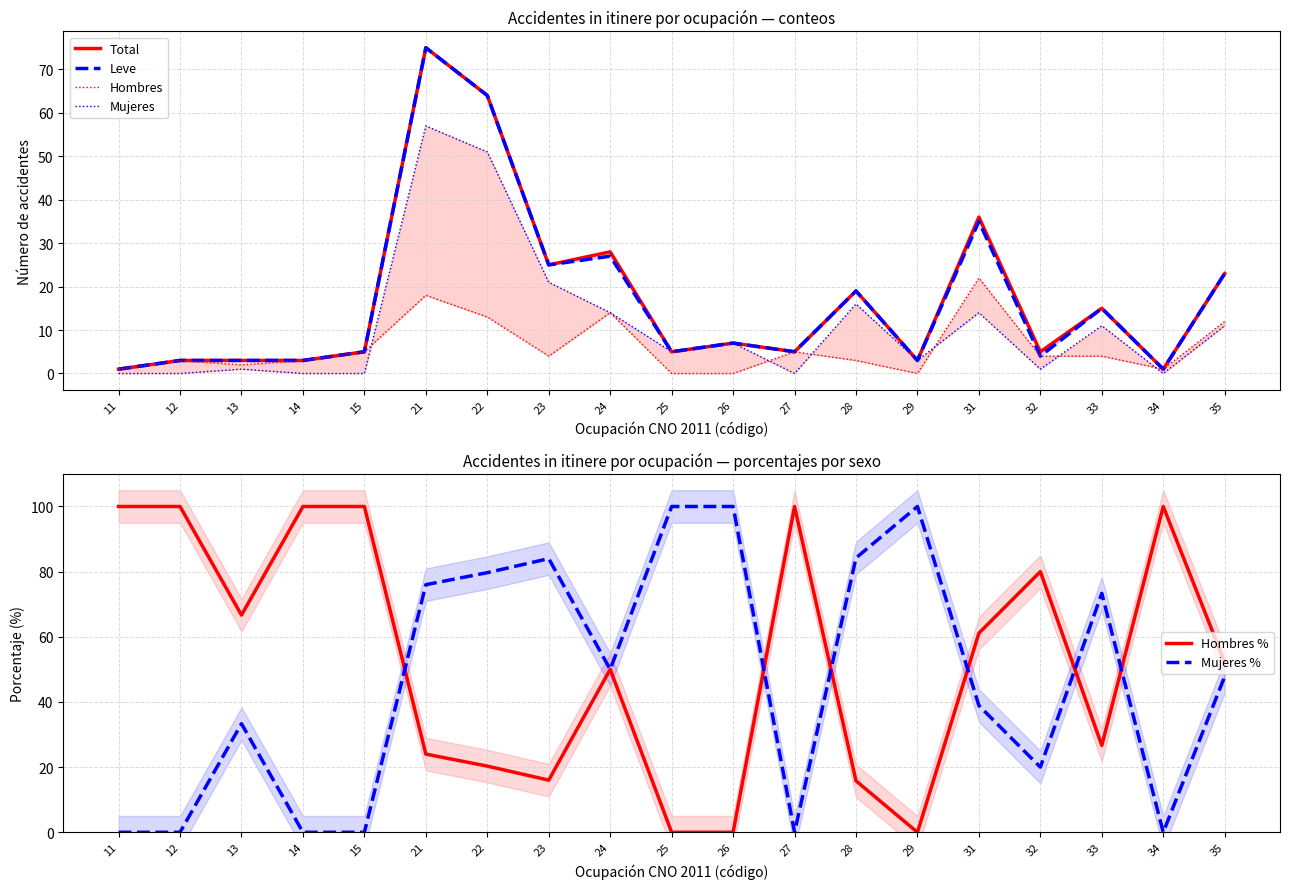

Read the Hombres value at 24.

14.0